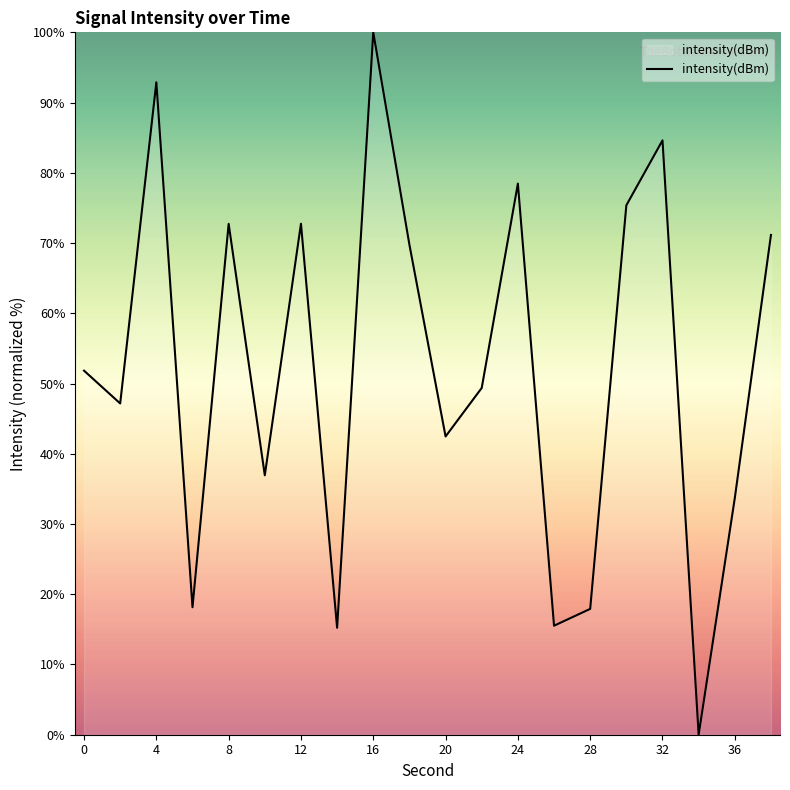

What is the greatest value displayed?

100.0